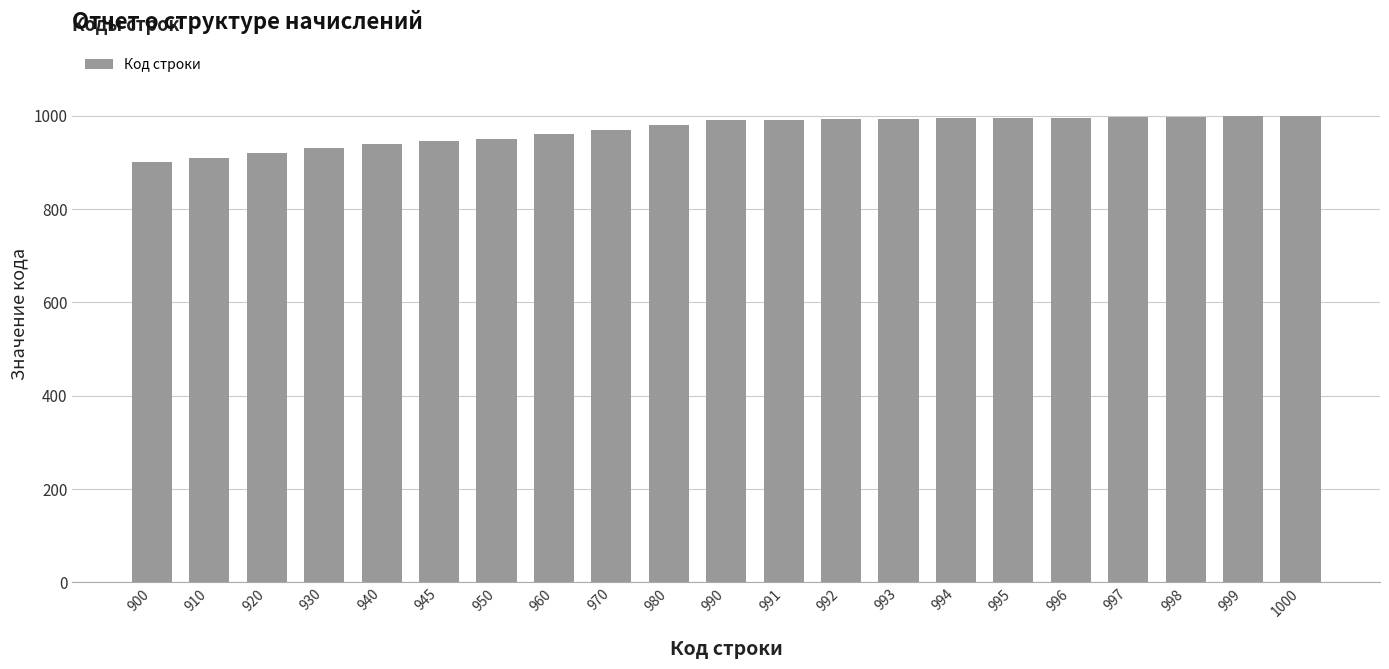

The value at 940 is 940. True or false?

True